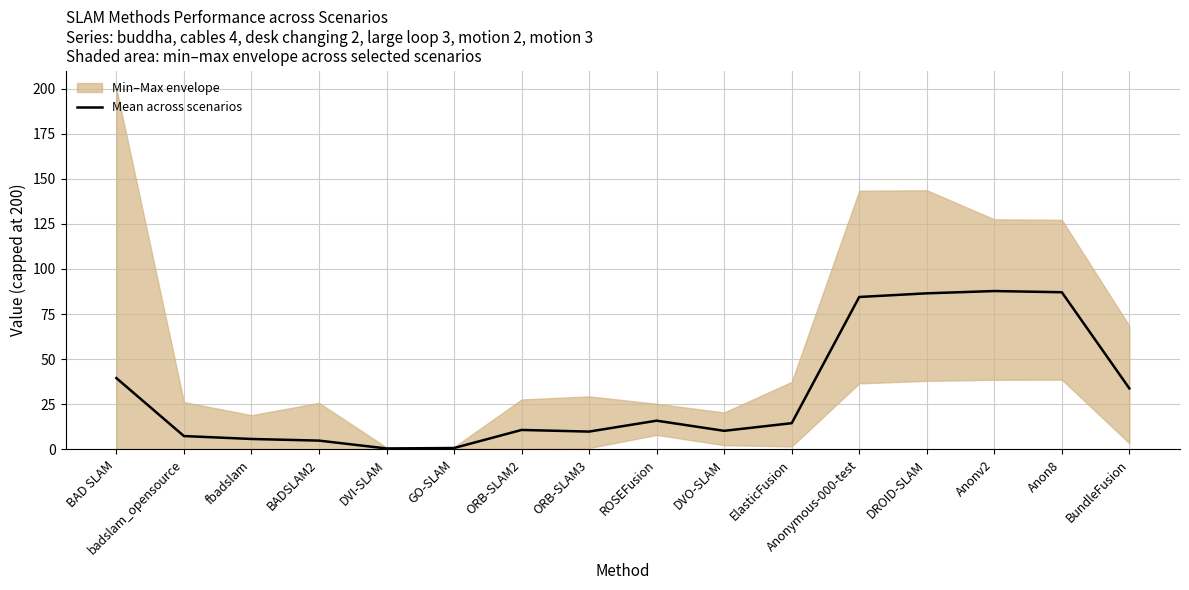

Is it true that the value at badslam_opensource is 7.4?

True